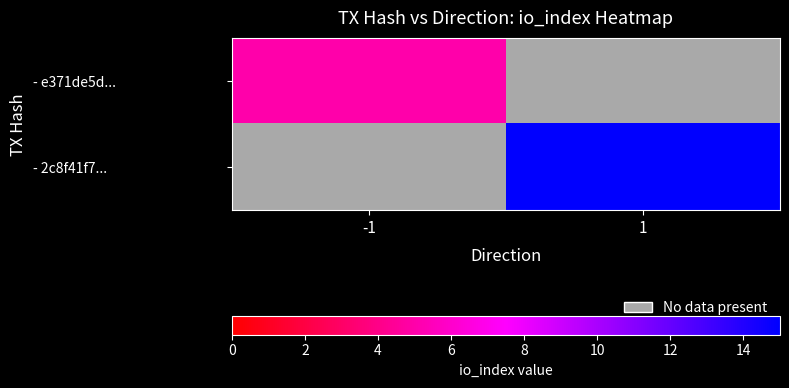

What is the minimum value shown in the chart?

5.0